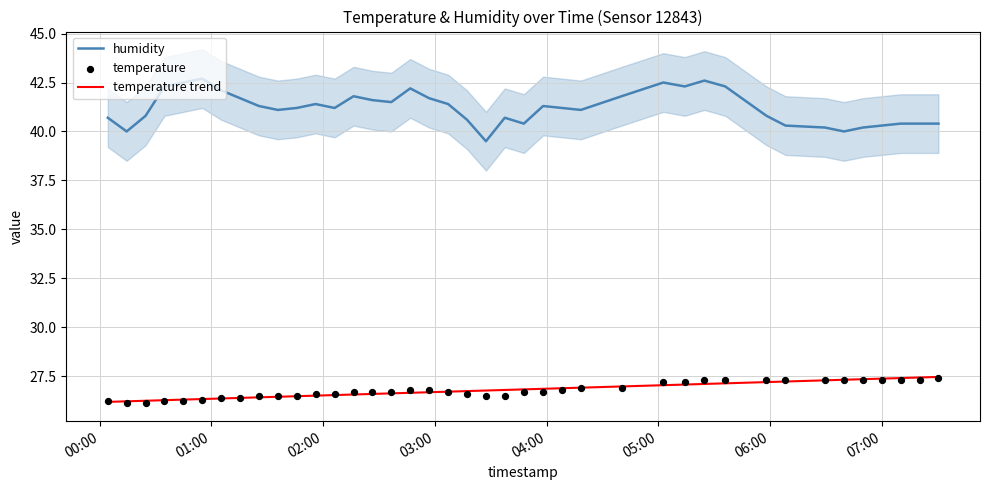

Which series has the widest spread of Y values?

humidity